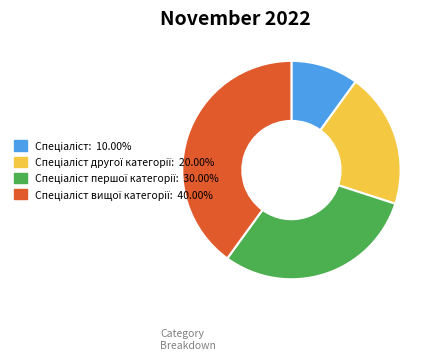

How many slices are in this pie chart?

4